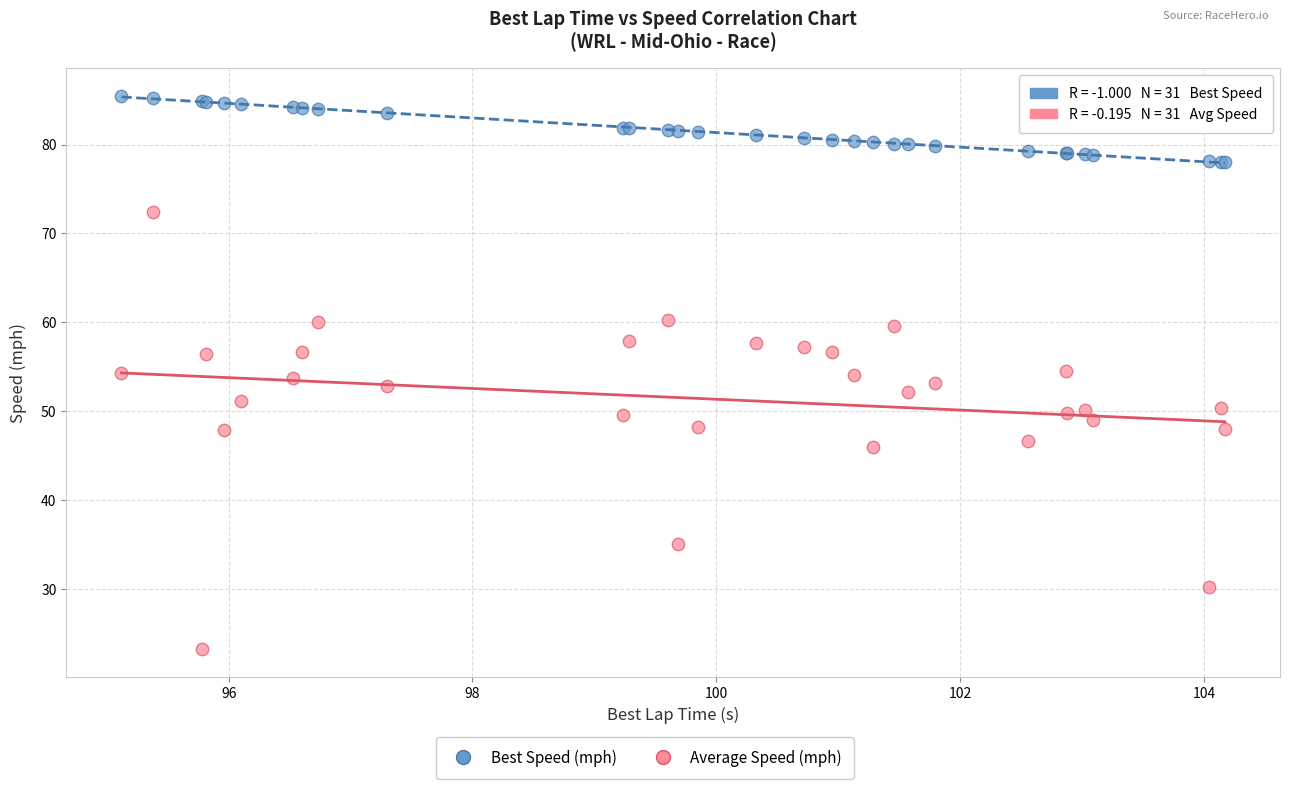

Which series reaches the maximum Y coordinate?

Best Speed (mph)